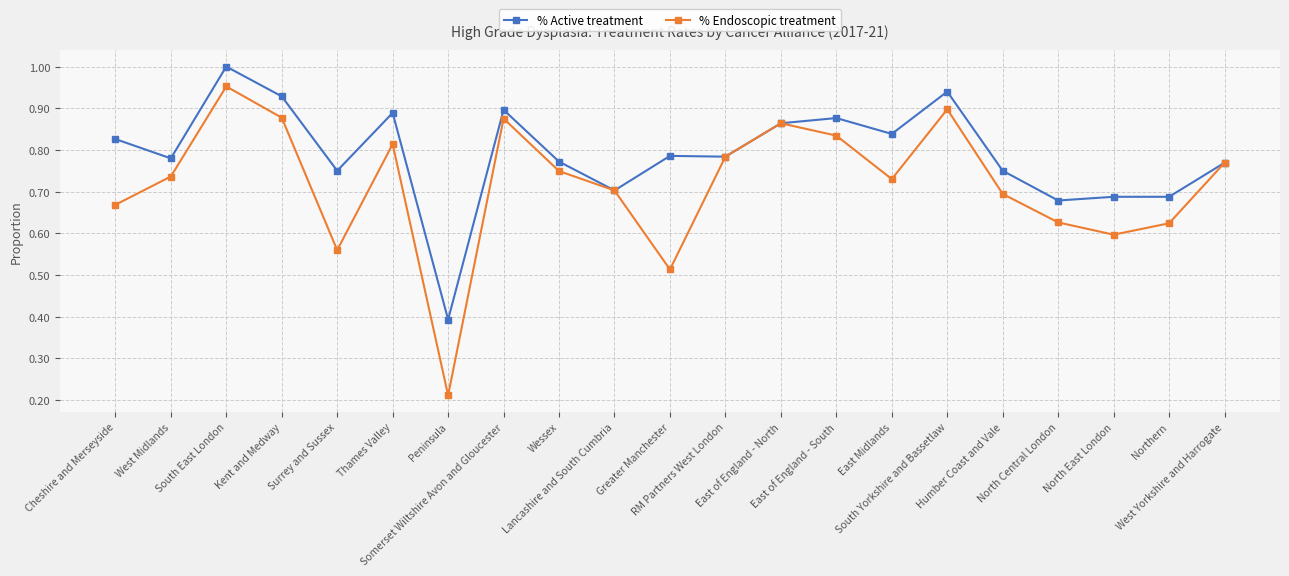

At how many categories does at least one series exceed 0?

21